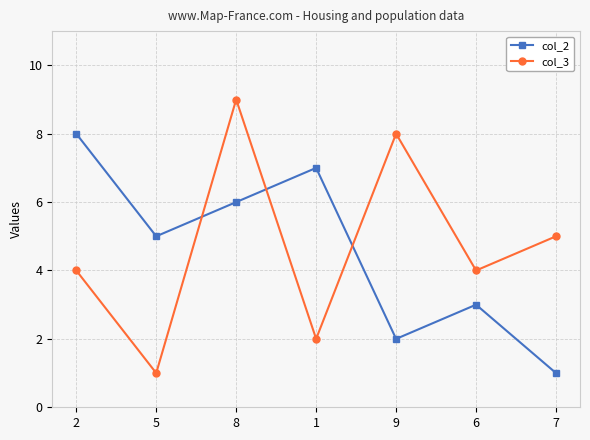

How many col_3 values are between 2 and 8?

5